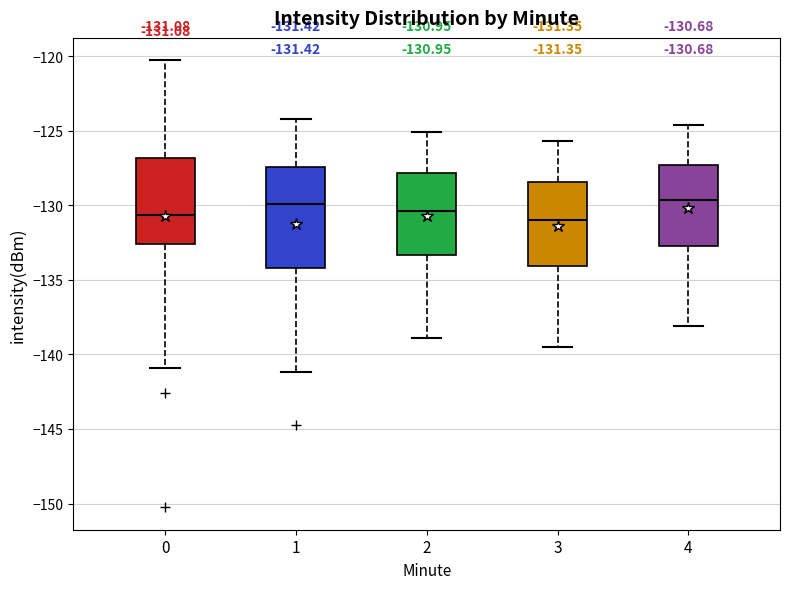

Comparing the boxes themselves (not the whiskers), which one is the tallest?

1